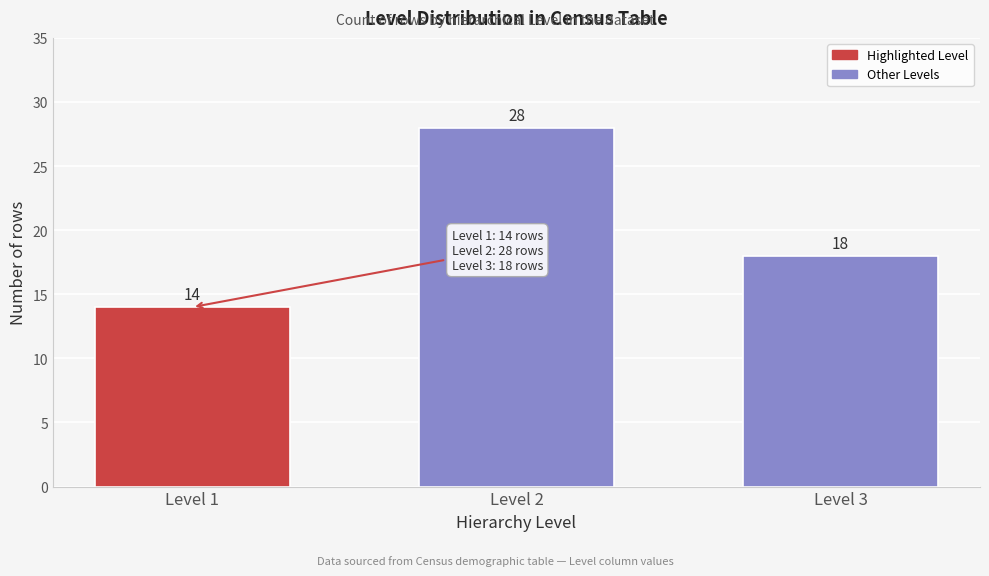

Reading left to right, transcribe all the data shown in this chart.

14	28	18